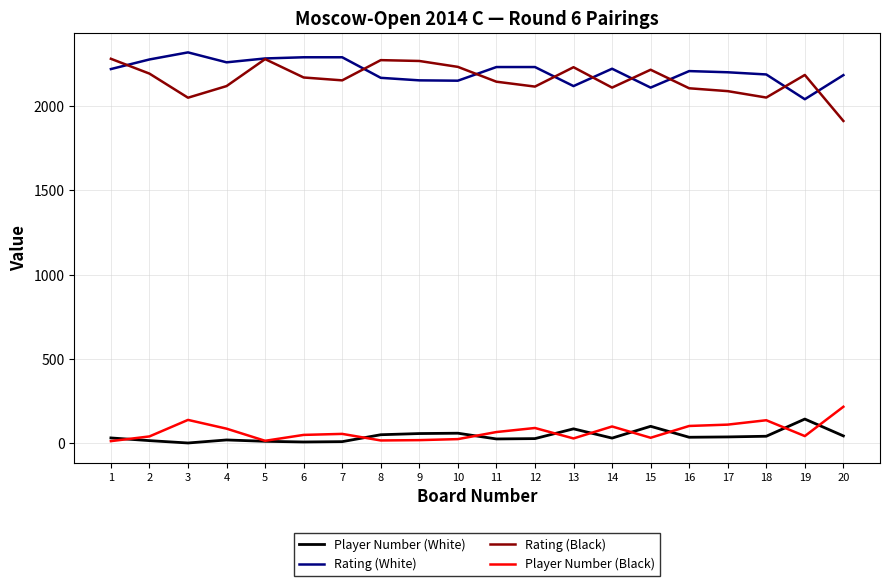

The value of Rating (Black) at 1 is 1595. True or false?

False